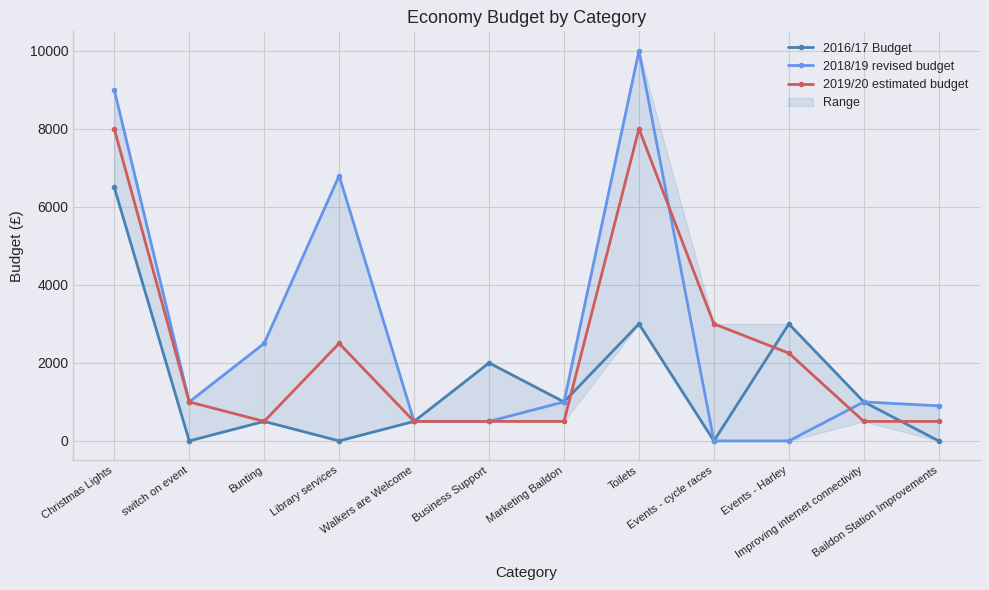

True or false: 2019/20 estimated budget and 2016/17 Budget cross at least once.

True